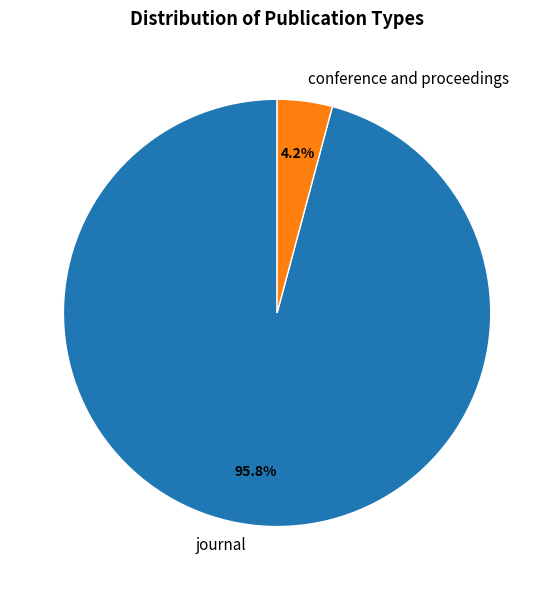

Is there a majority slice in this chart?

Yes